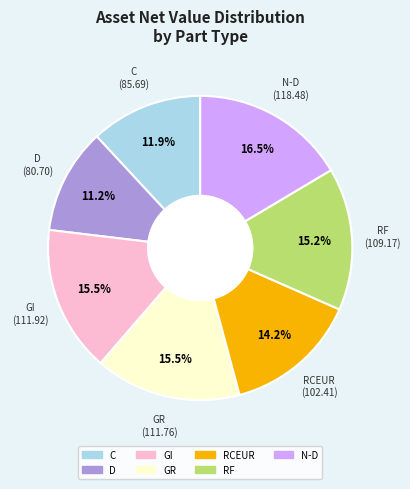

What percentage do D and RCEUR together represent?

25.4%